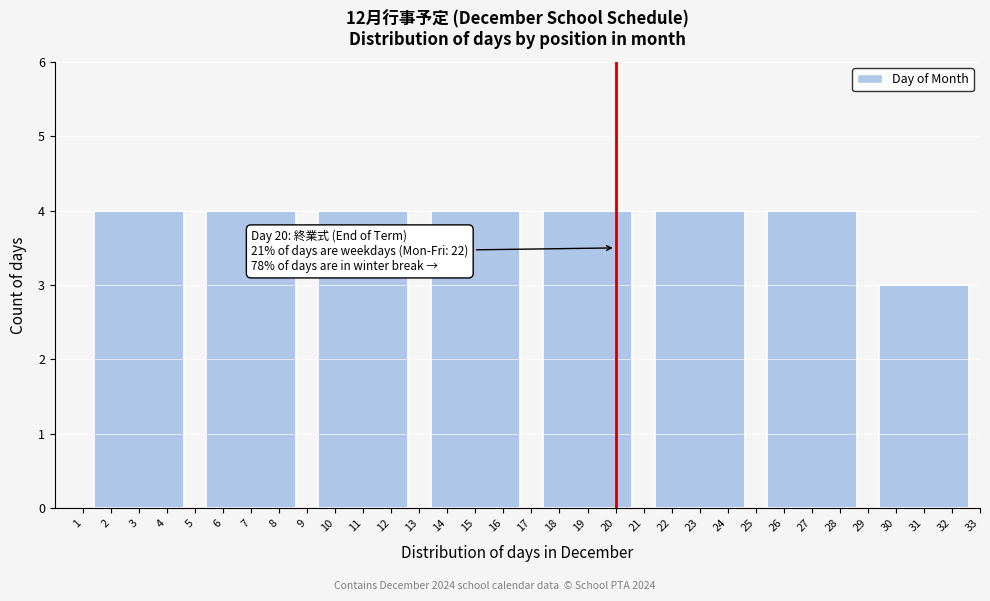

Reading left to right, what are all the values shown in this chart?

3=4	7=4	11=4	15=4	19=4	23=4	27=4	31=3